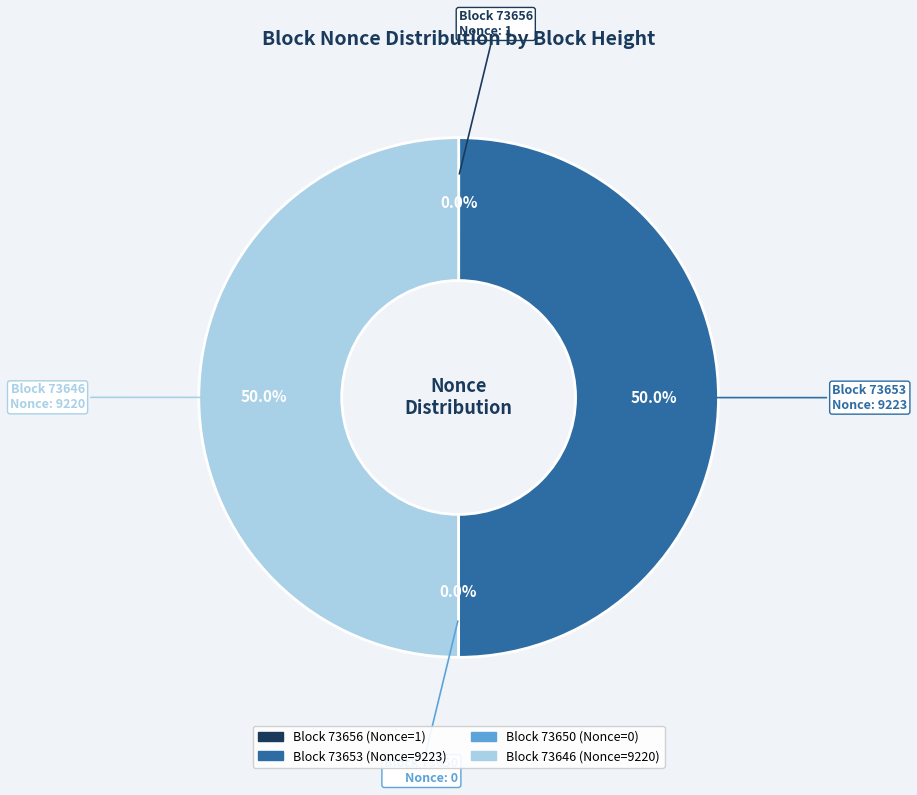

Which category has the biggest portion of the pie?

73653